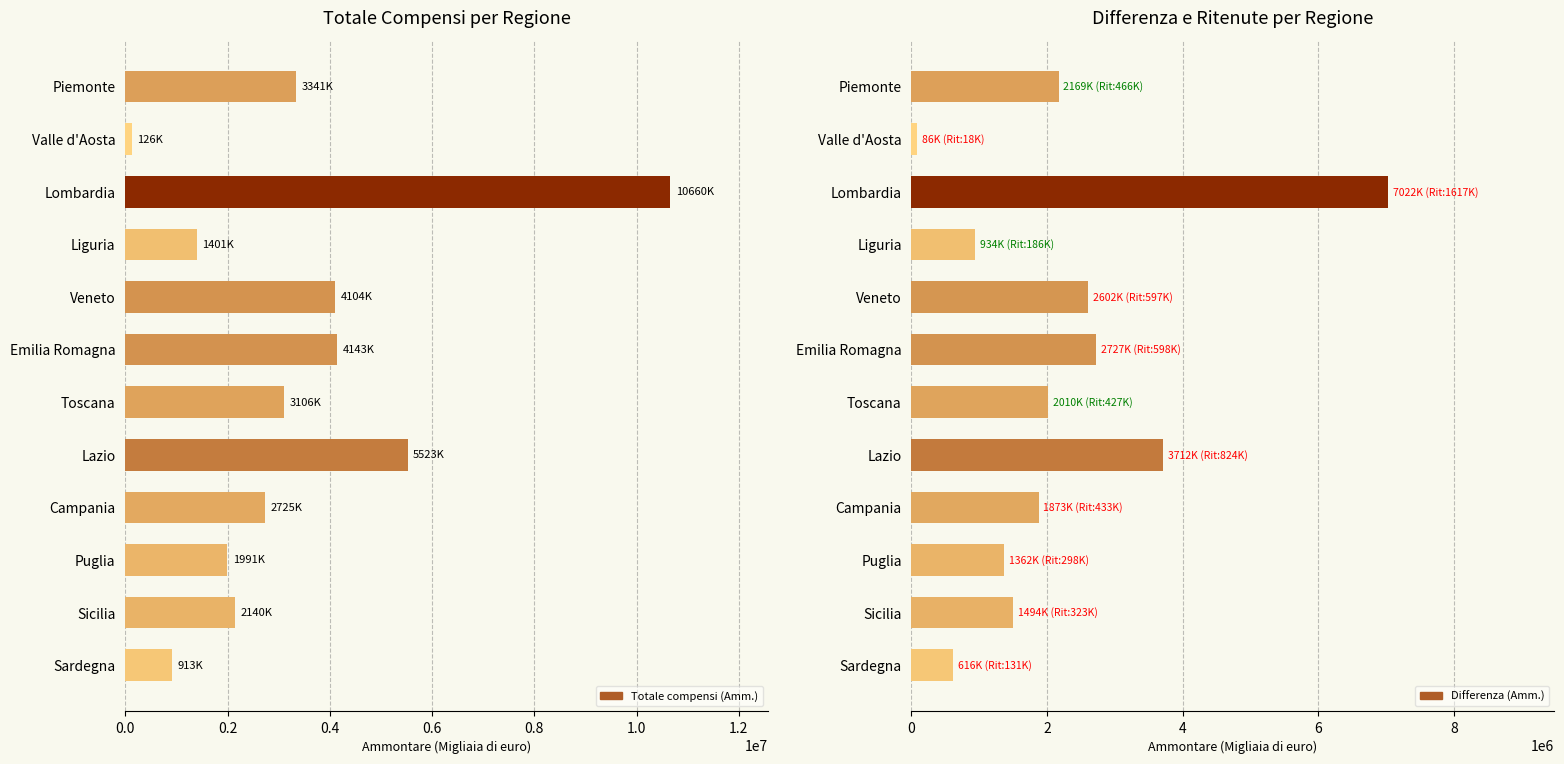

Which series has the largest range (max minus min)?

Totale compensi (Amm.)